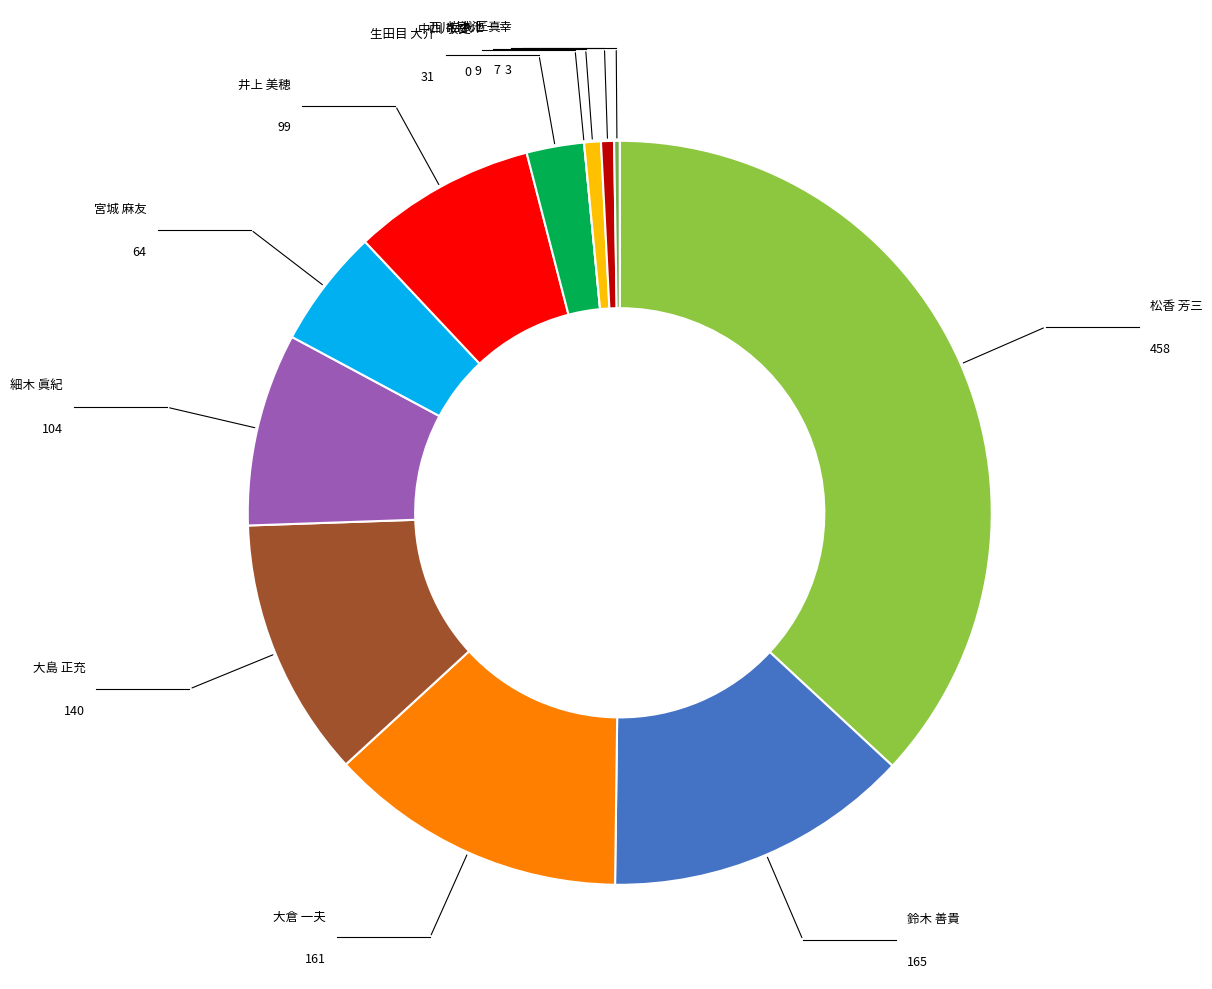

Which category has the biggest portion of the pie?

松香 芳三